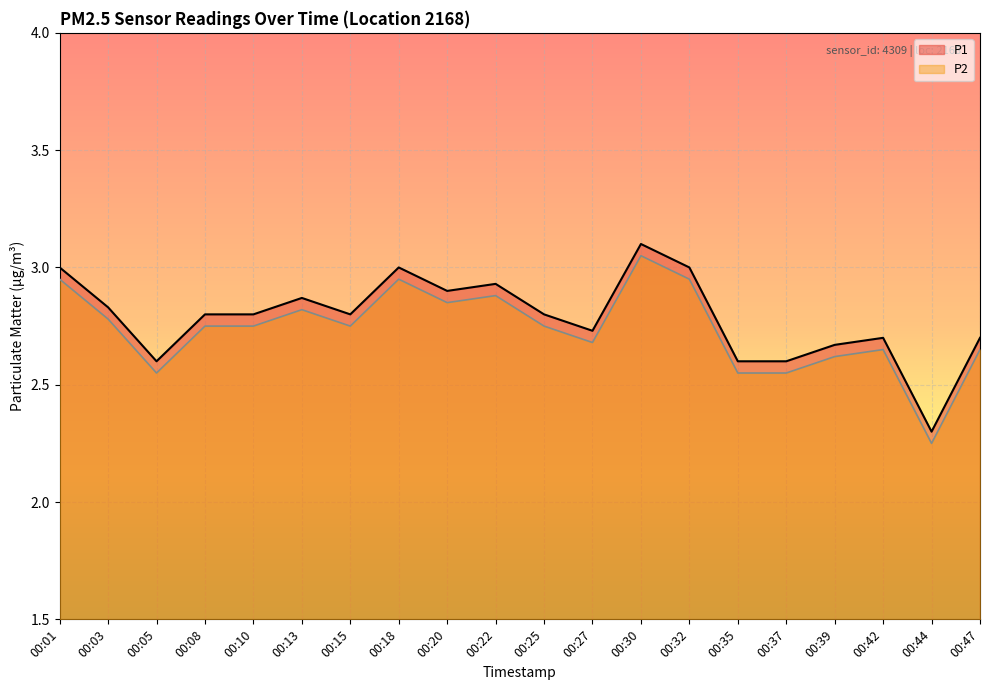

True or false: P2 and P1 intersect in this chart.

False